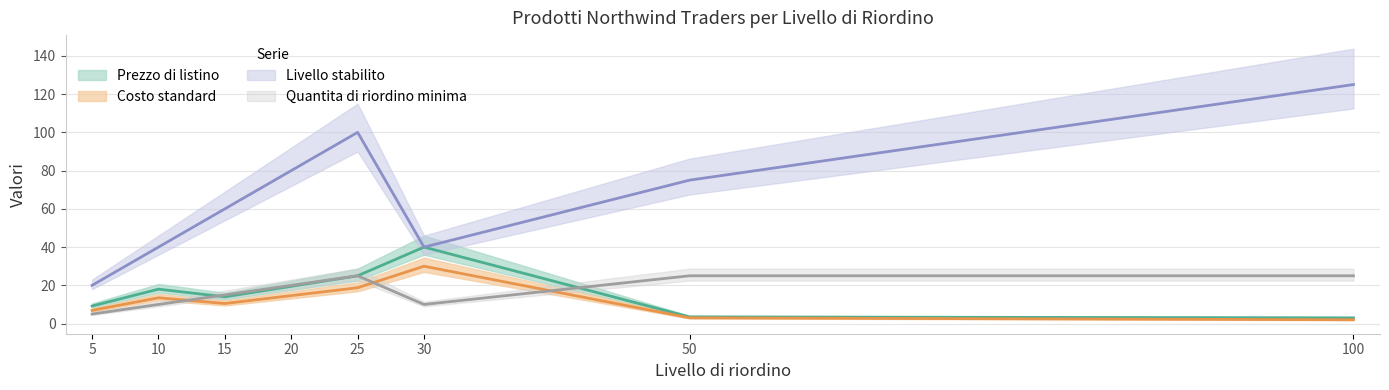

Which category has the highest value in the Prezzo di listino series?

30